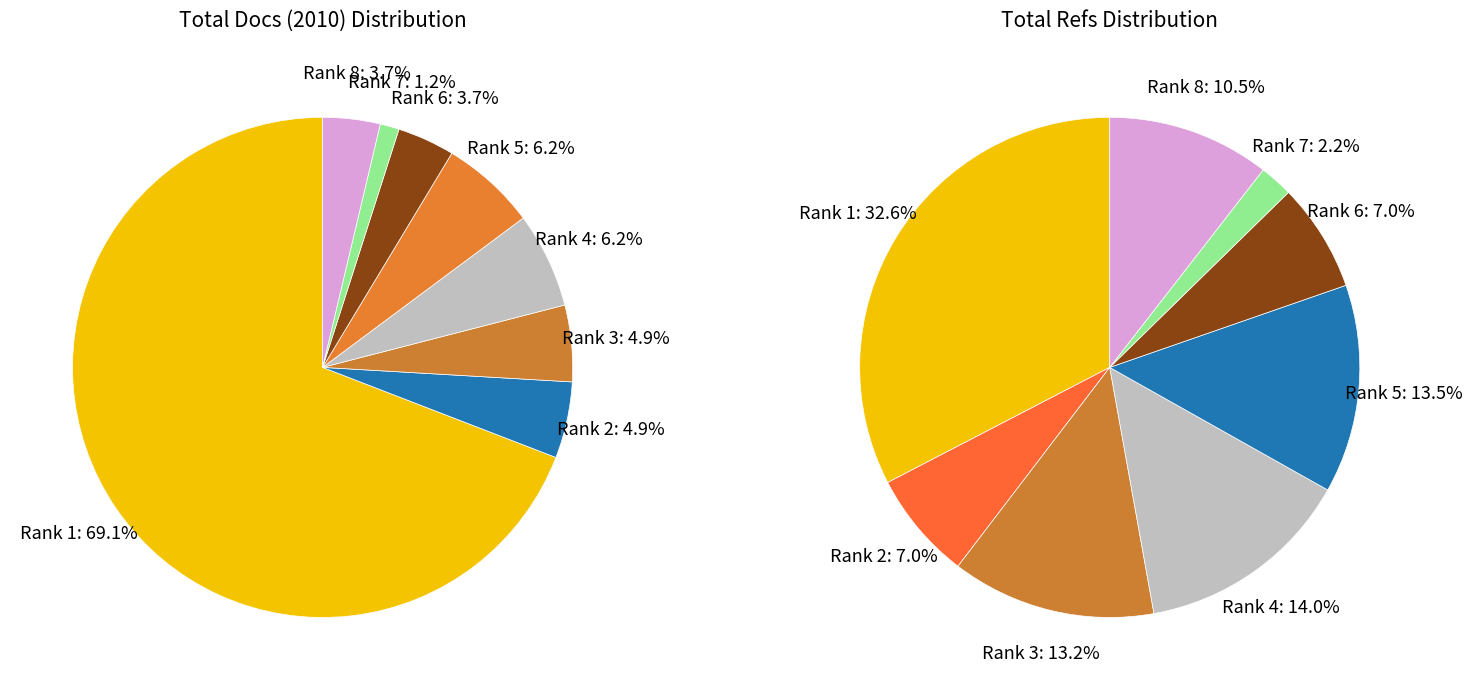

To the nearest percent, what is the combined percentage of Rank 2 and Rank 1?

40%